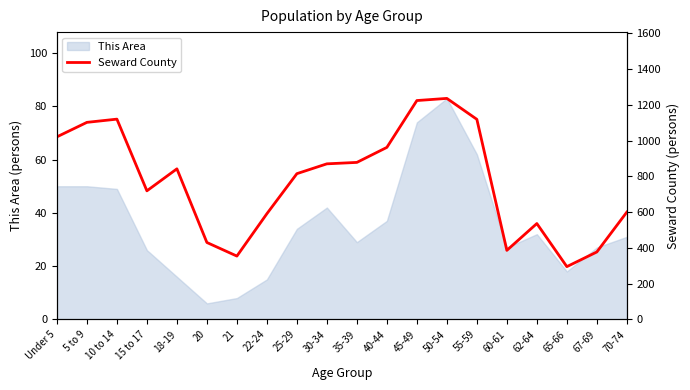

Reading right to left, what are all the values shown in this chart?

600	377	295	536	386	1119	1236	1224	962	878	870	815	591	354	430	842	719	1120	1102	1021